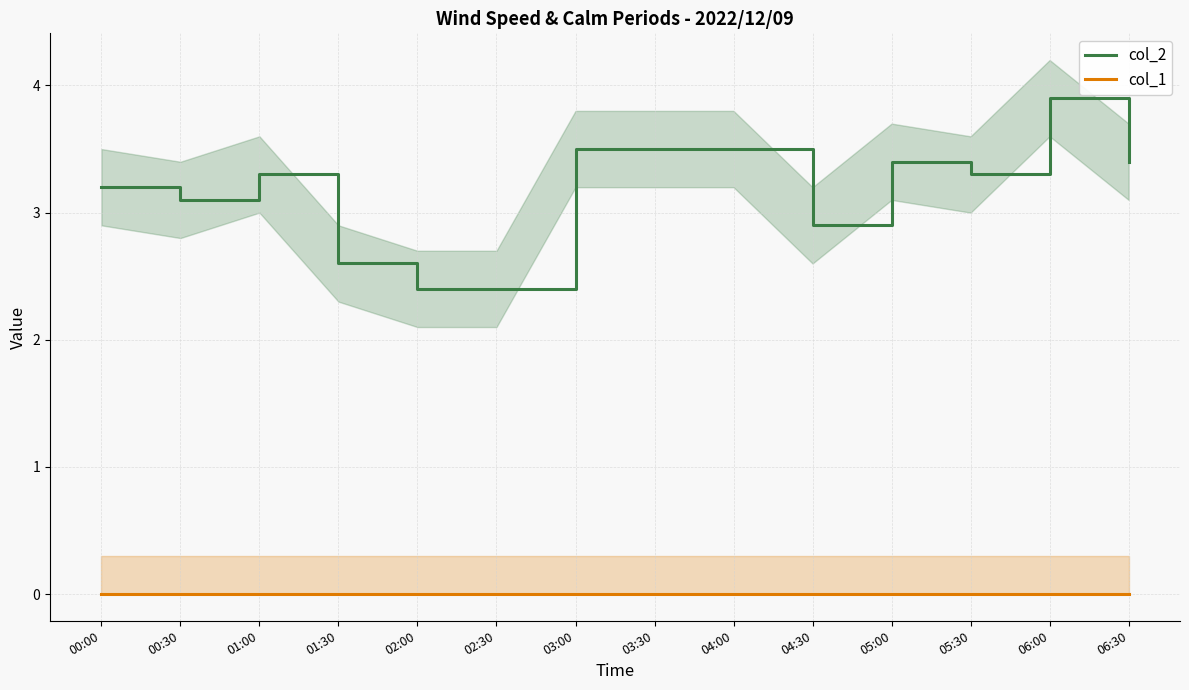

How many data points does each series have?

14